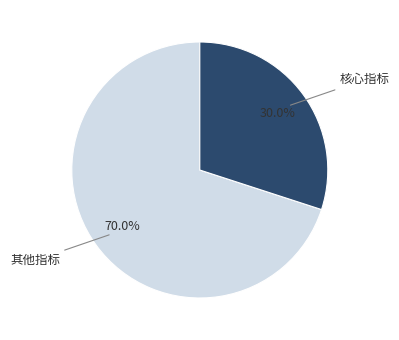

Which category has the biggest portion of the pie?

其他指标